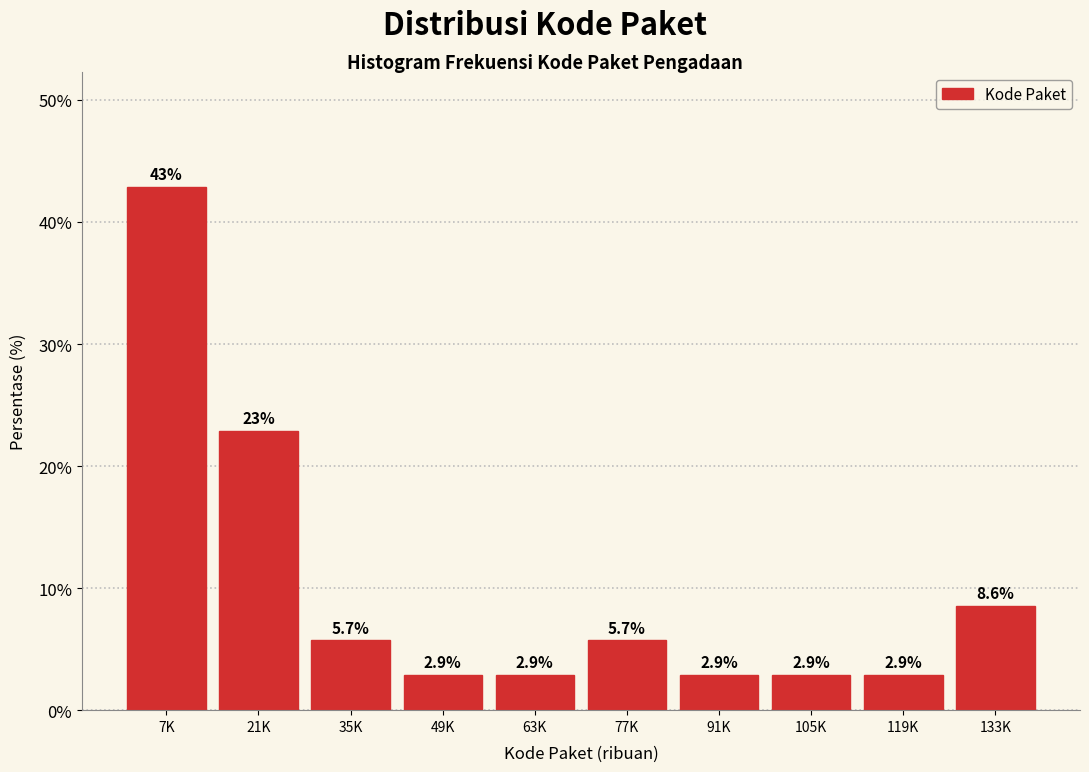

Reading left to right, transcribe all the data shown in this chart.

7K=42.9	21K=22.9	35K=5.7	49K=2.9	63K=2.9	77K=5.7	91K=2.9	105K=2.9	119K=2.9	133K=8.6